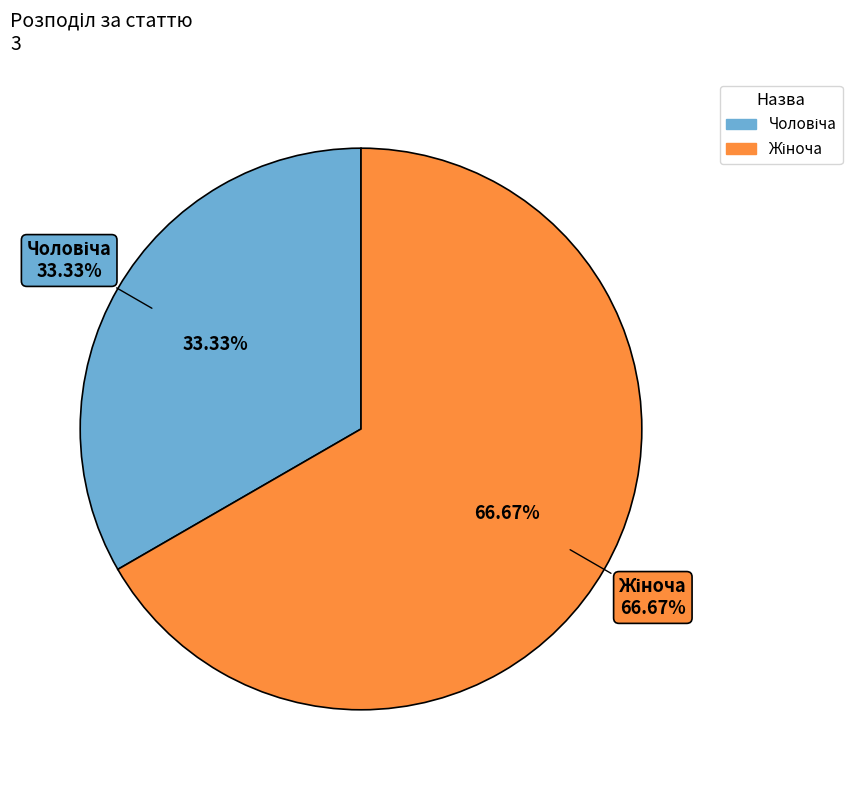

Which slice is the largest?

Жіноча